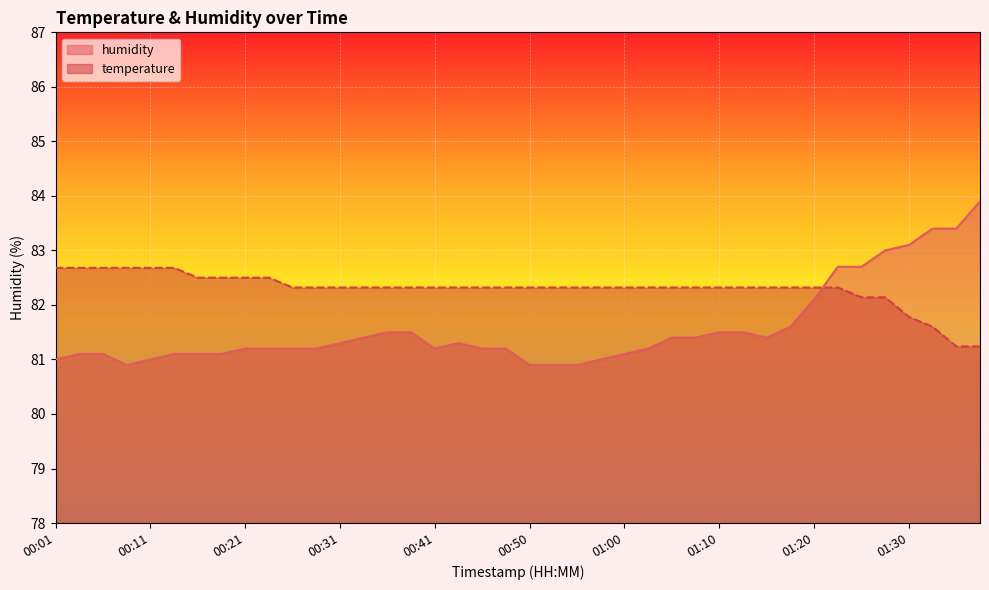

What is the label of the 1st point from the right?

01:37